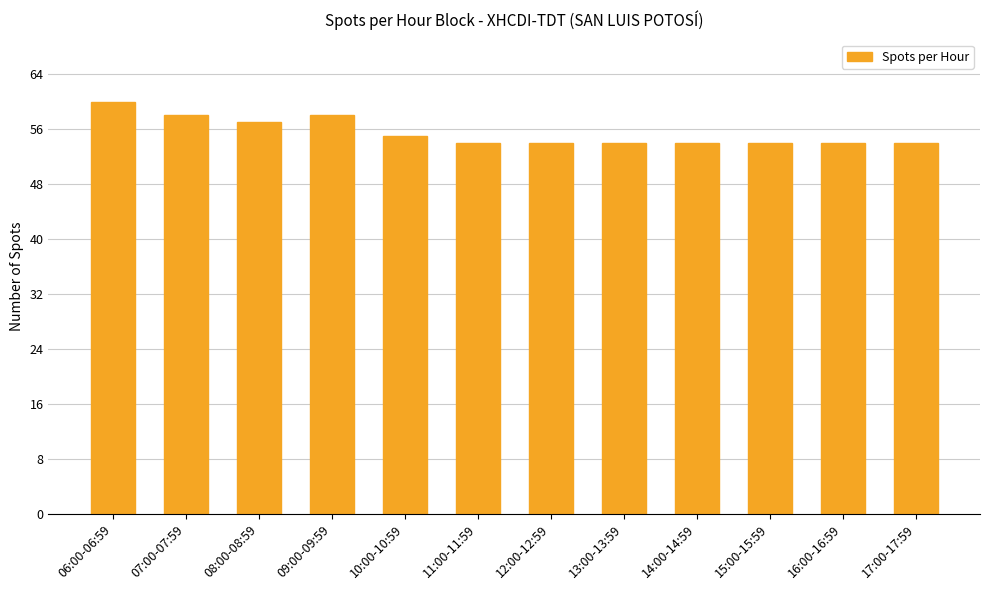

The chart shows a value of 55 at 10:00-10:59. True or false?

True